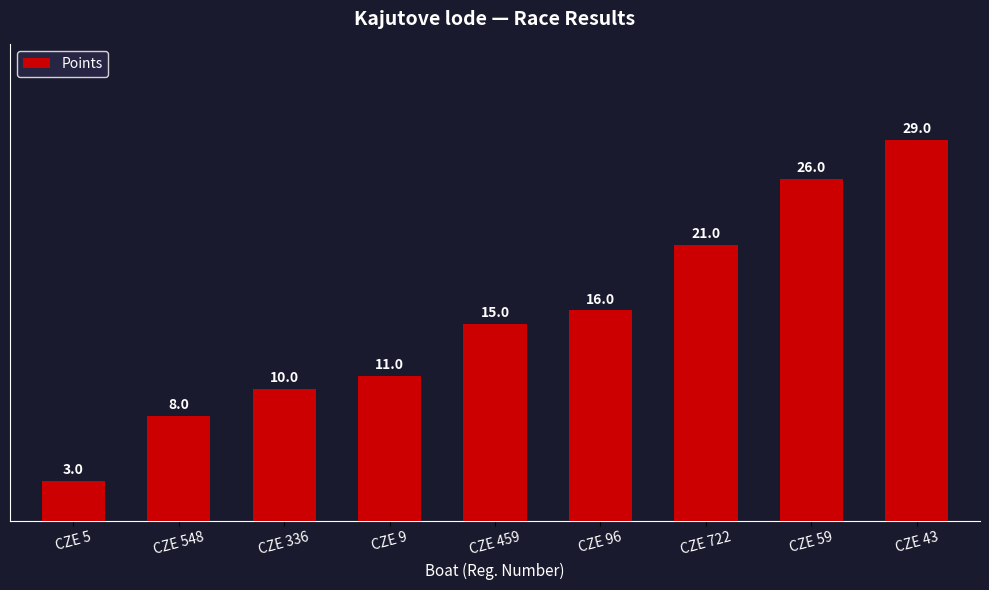

What is the minimum value shown in the chart?

3